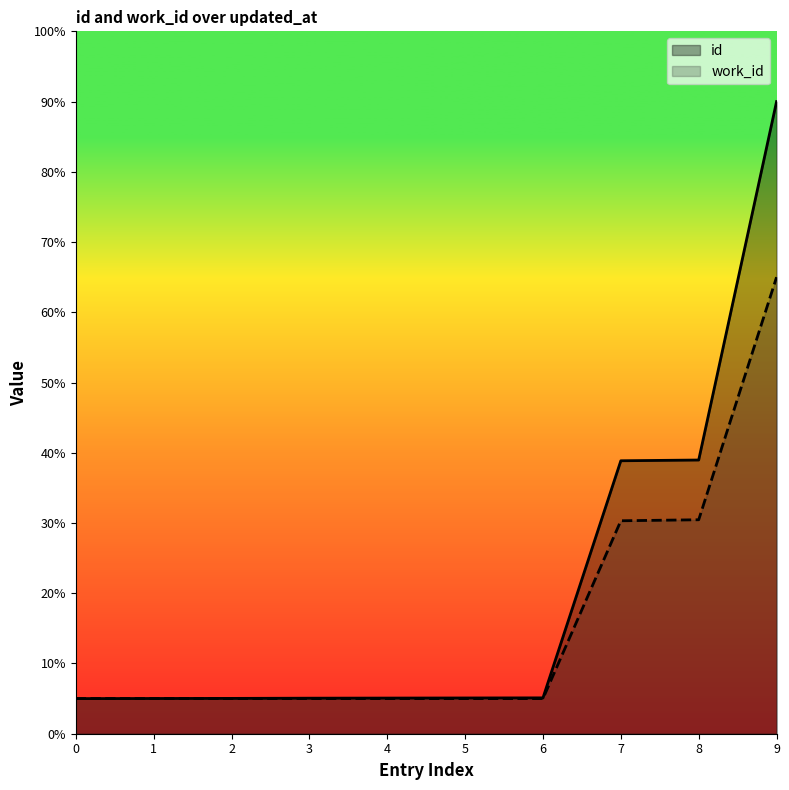

What is the lowest value of the id series?

5.0